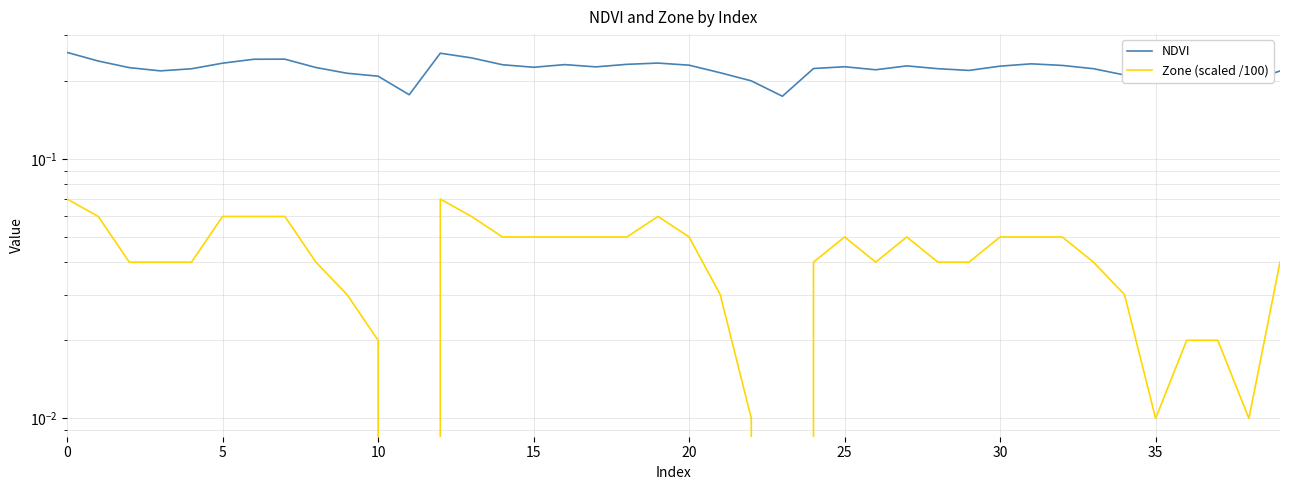

Which series has the largest total across all categories?

NDVI